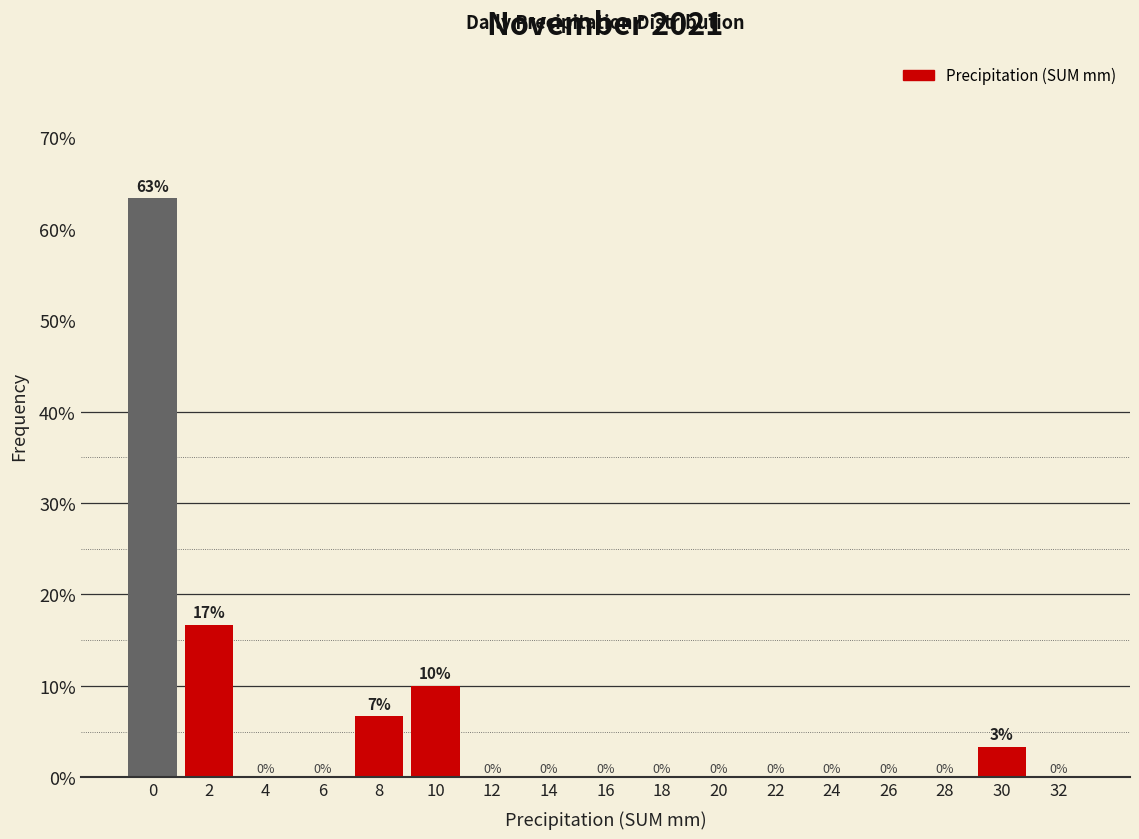

The chart shows a value of 0.0 at 16. True or false?

True